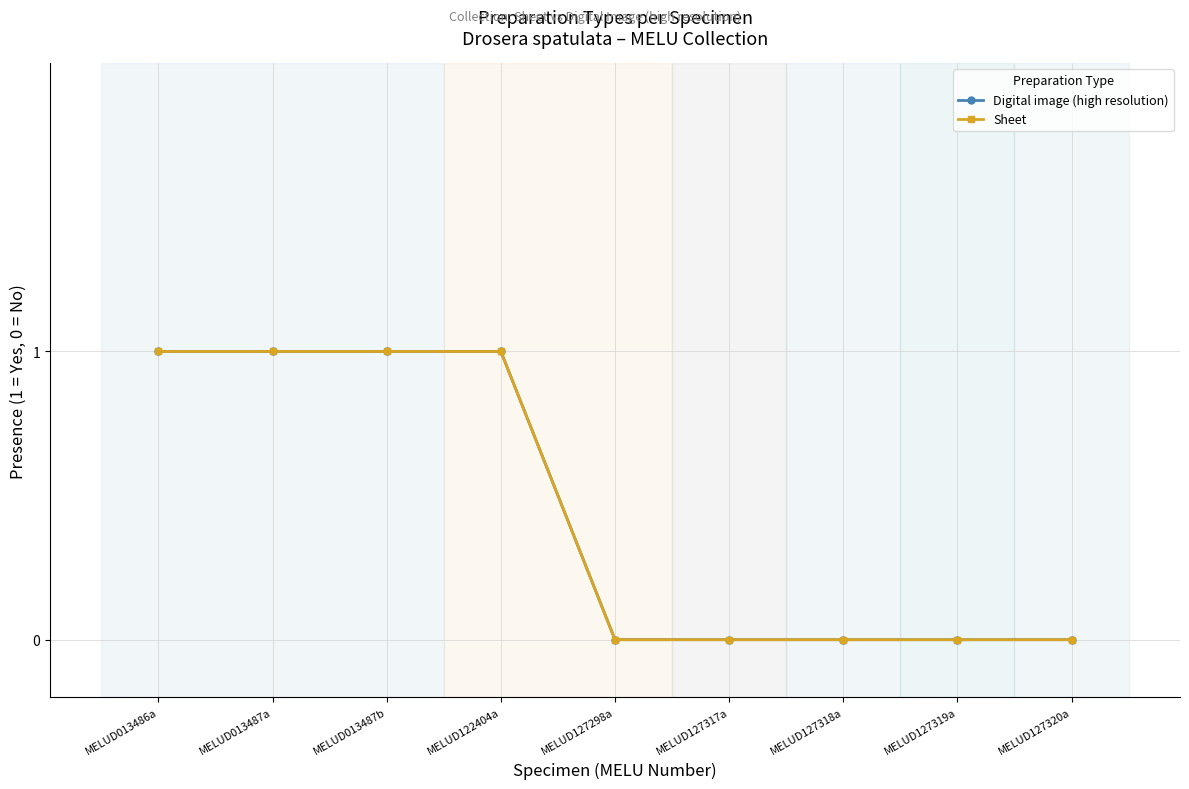

Reading right to left, what are all the values shown in this chart?

Digital image (high resolution): 0	0	0	0	0	1	1	1	1
Sheet: 0	0	0	0	0	1	1	1	1